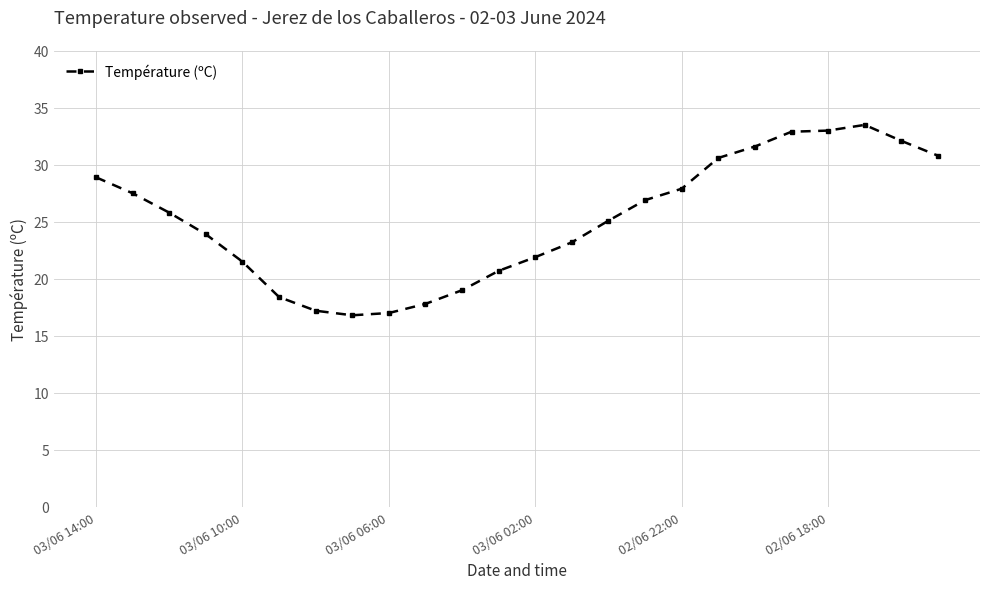

How many lines are shown in the chart?

1